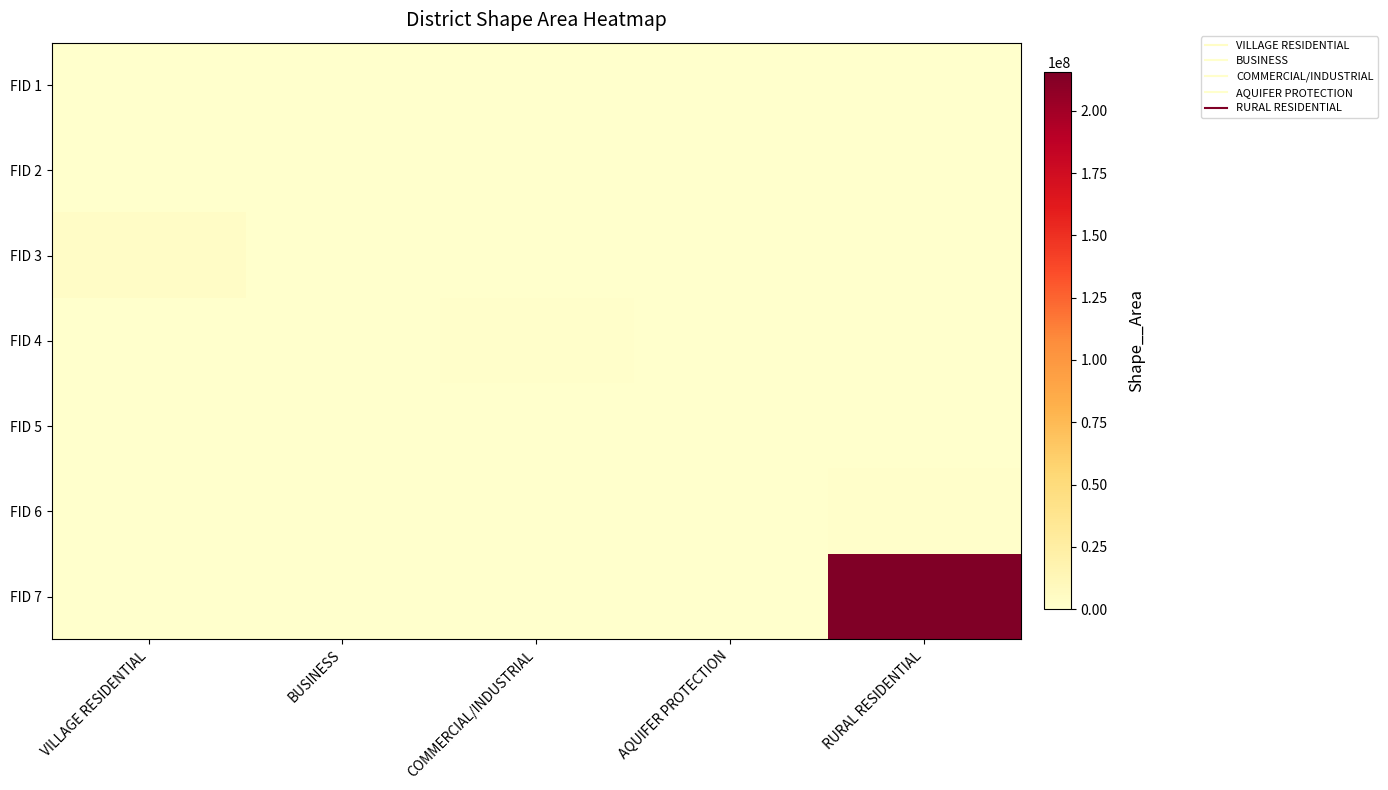

Reading left to right, extract all data points from this chart.

FID 1: VILLAGE RESIDENTIAL=2.2	BUSINESS=0.0	COMMERCIAL/INDUSTRIAL=0.0	AQUIFER PROTECTION=0.0	RURAL RESIDENTIAL=0.0
FID 2: VILLAGE RESIDENTIAL=0.0	BUSINESS=81602.1	COMMERCIAL/INDUSTRIAL=0.0	AQUIFER PROTECTION=0.0	RURAL RESIDENTIAL=0.0
FID 3: VILLAGE RESIDENTIAL=4189503.2	BUSINESS=0.0	COMMERCIAL/INDUSTRIAL=0.0	AQUIFER PROTECTION=0.0	RURAL RESIDENTIAL=0.0
FID 4: VILLAGE RESIDENTIAL=0.0	BUSINESS=0.0	COMMERCIAL/INDUSTRIAL=923967.1	AQUIFER PROTECTION=0.0	RURAL RESIDENTIAL=0.0
FID 5: VILLAGE RESIDENTIAL=0.0	BUSINESS=0.0	COMMERCIAL/INDUSTRIAL=0.0	AQUIFER PROTECTION=611610.1	RURAL RESIDENTIAL=0.0
FID 6: VILLAGE RESIDENTIAL=0.0	BUSINESS=0.0	COMMERCIAL/INDUSTRIAL=0.0	AQUIFER PROTECTION=0.0	RURAL RESIDENTIAL=1266506.0
FID 7: VILLAGE RESIDENTIAL=0.0	BUSINESS=0.0	COMMERCIAL/INDUSTRIAL=0.0	AQUIFER PROTECTION=0.0	RURAL RESIDENTIAL=215324845.3